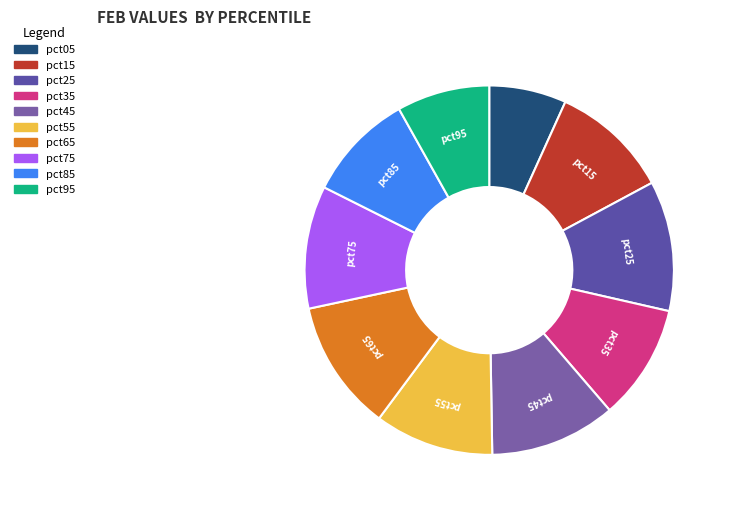

Which has a higher value, pct65 or pct55?

pct65